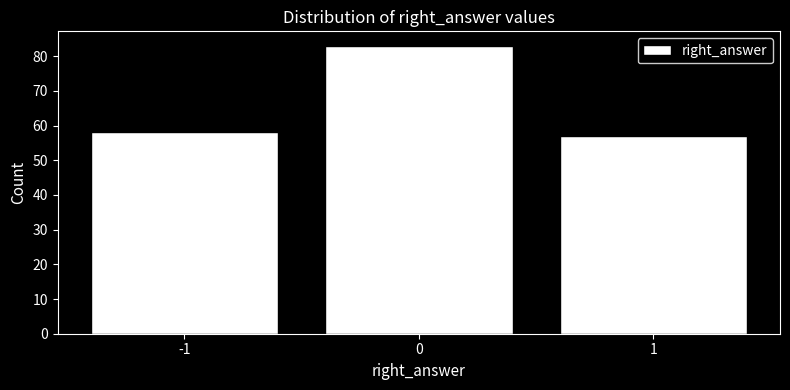

Which range on the x-axis has the tallest bar?

-0.5 to 0.5